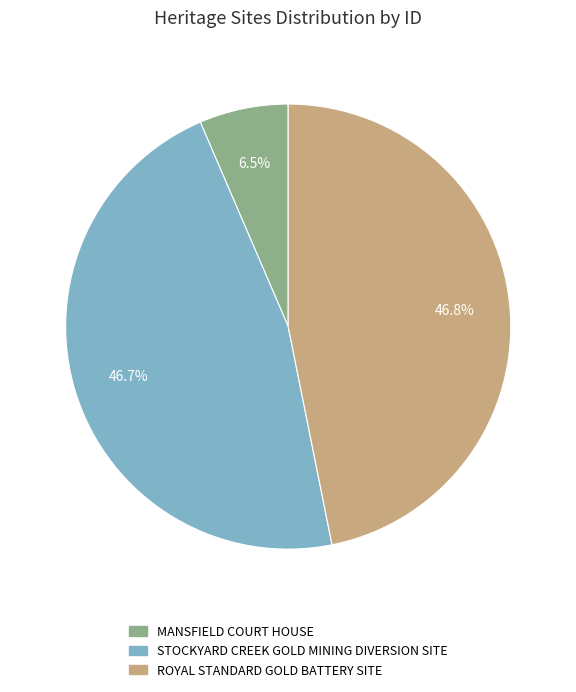

Does MANSFIELD COURT HOUSE represent more than half of the total?

No